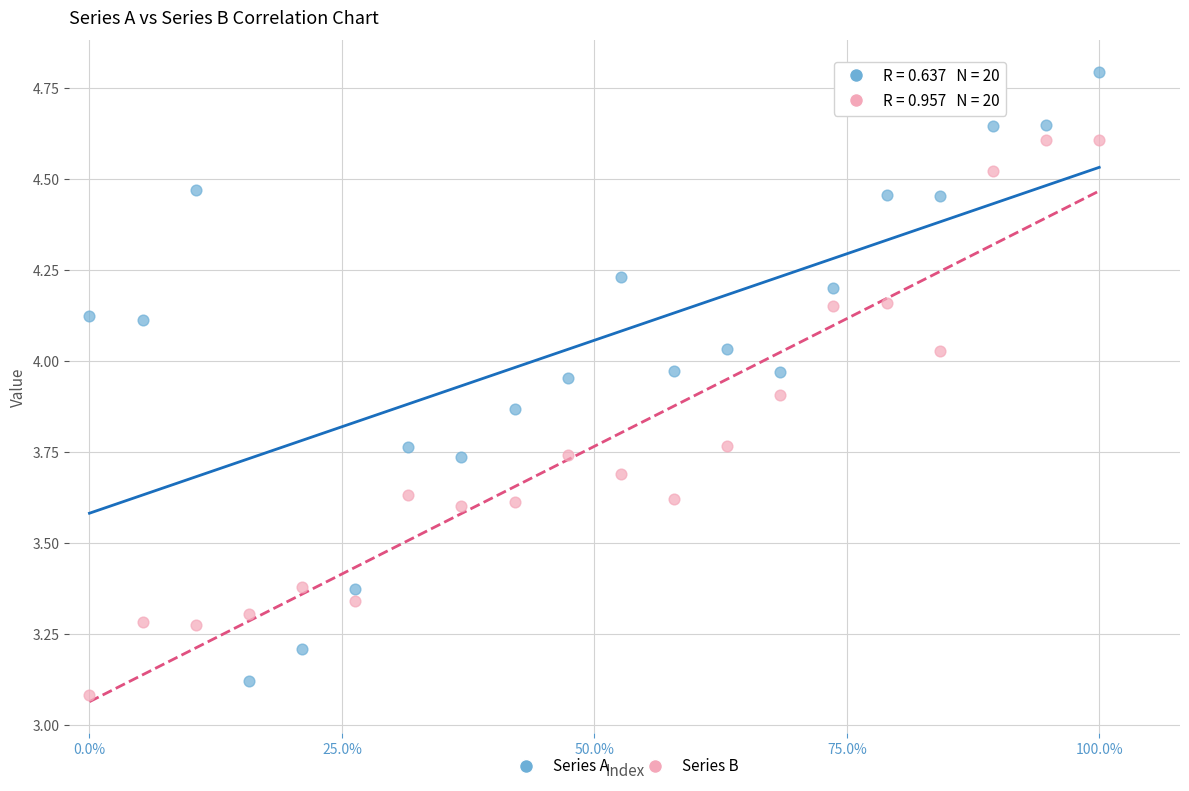

What are all the series names shown in the legend?

Series A, Series B